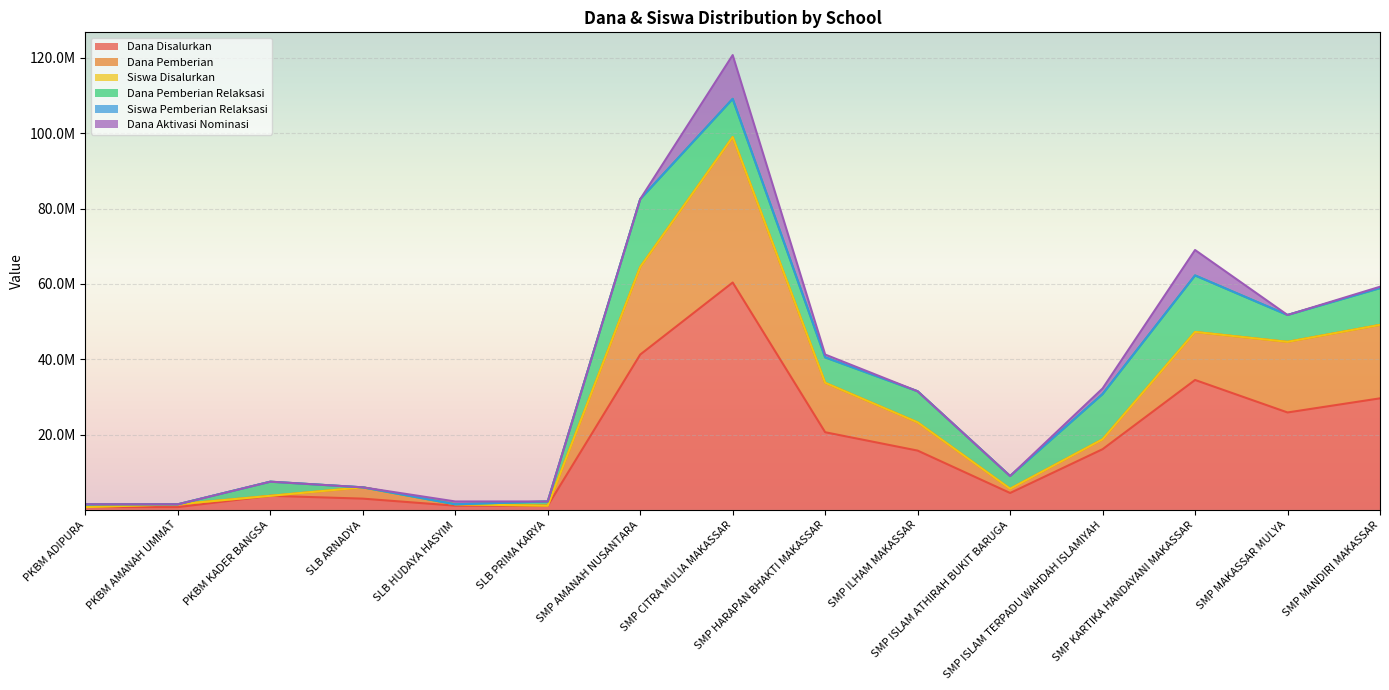

How many data points does each series have?

15